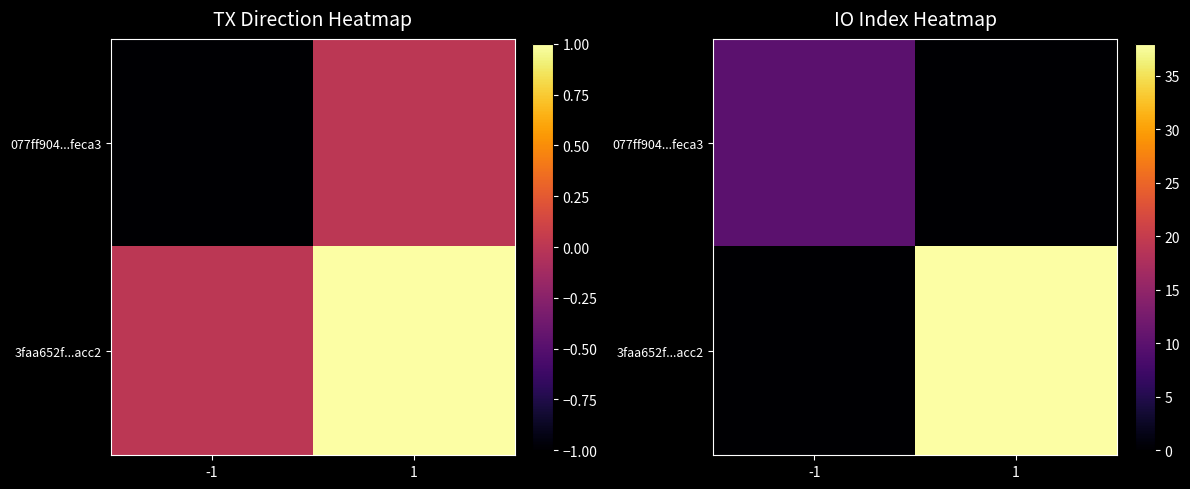

Is it true that 3faa652f...acc2 equals -16 at -1?

False